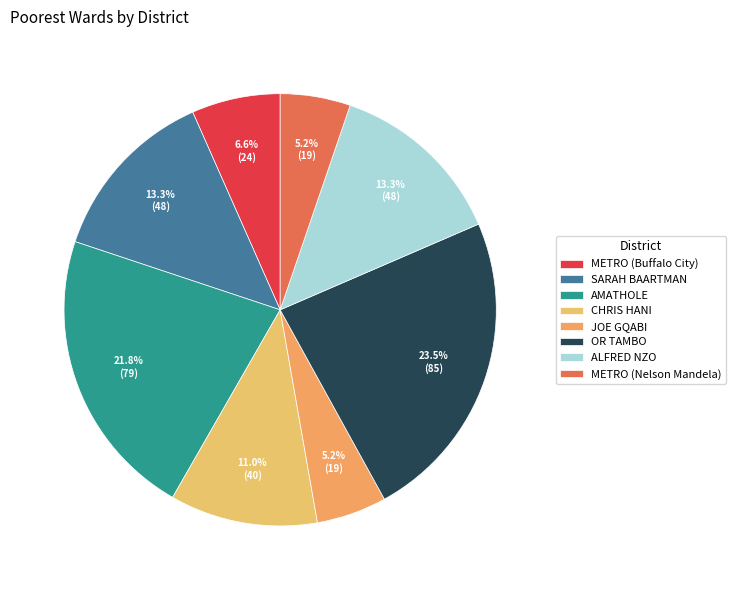

Combined, do SARAH BAARTMAN and METRO (Buffalo City) account for over 50%?

No